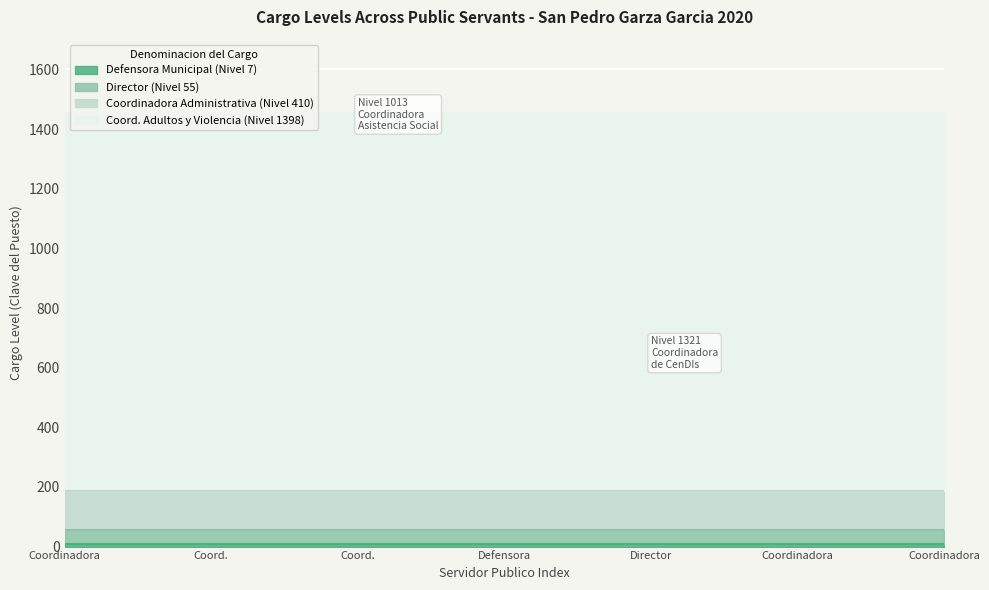

The Director series shows 55 at 66200. True or false?

True